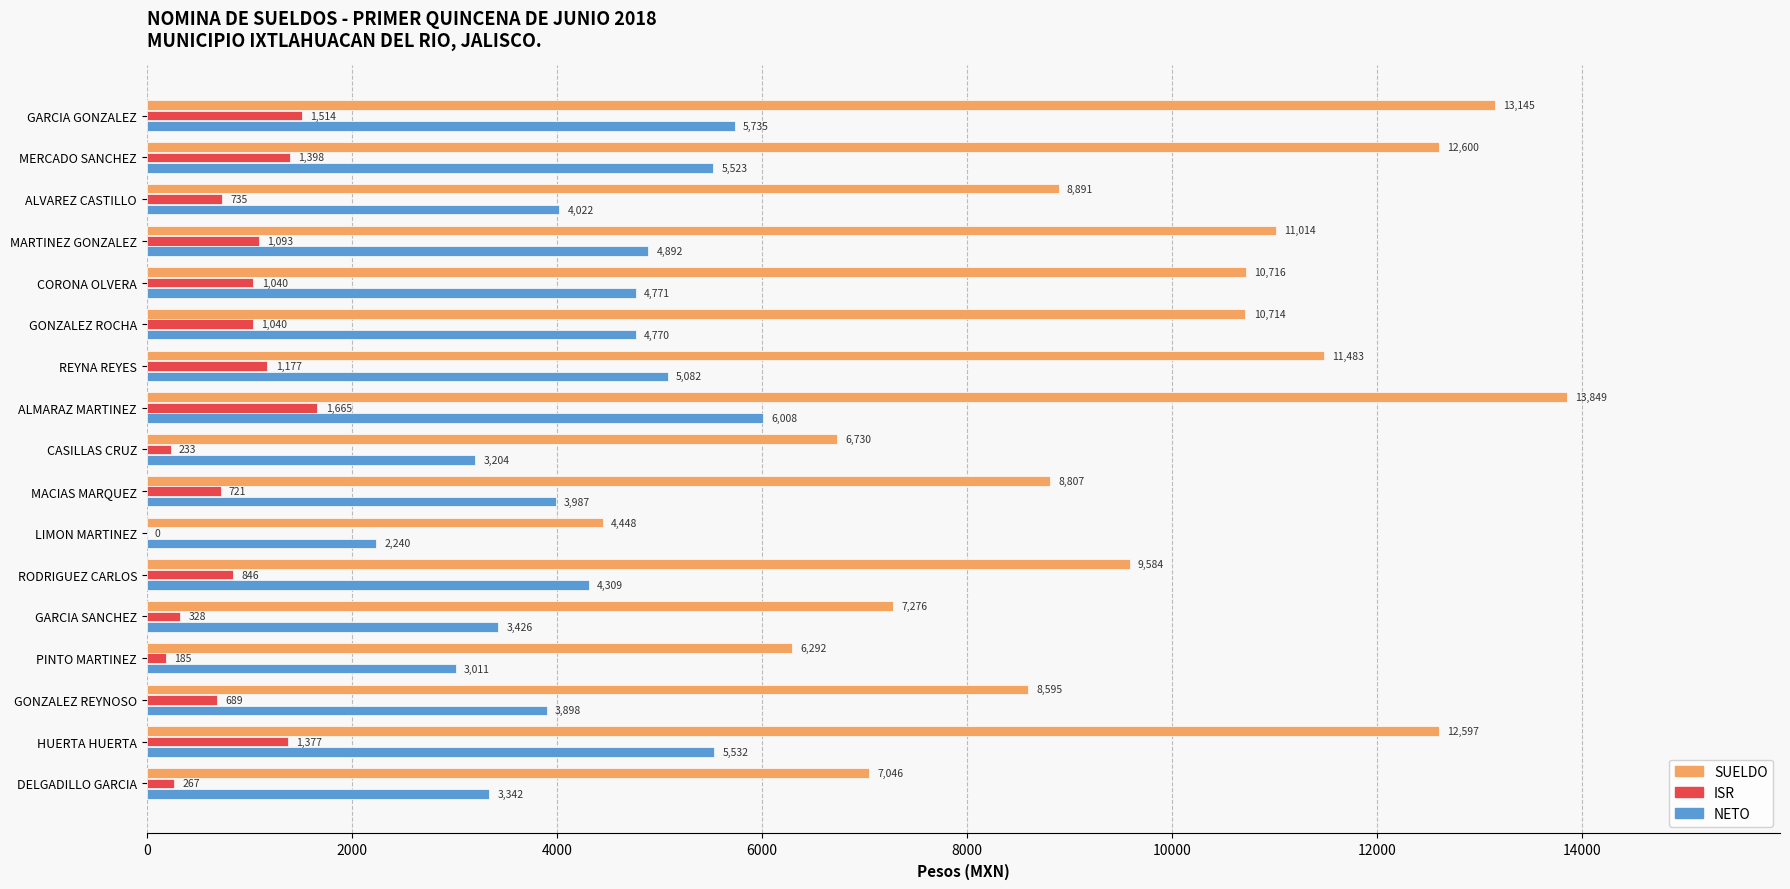

What is the greatest value displayed?

13849.0